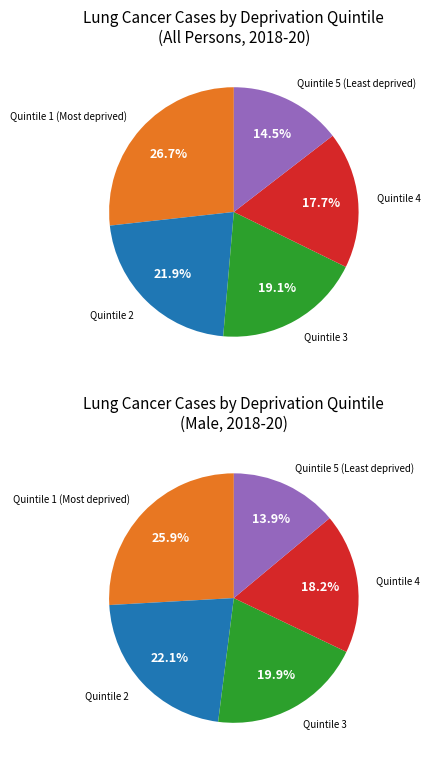

The Quintile 2 slice represents 14% of the pie. True or false?

False